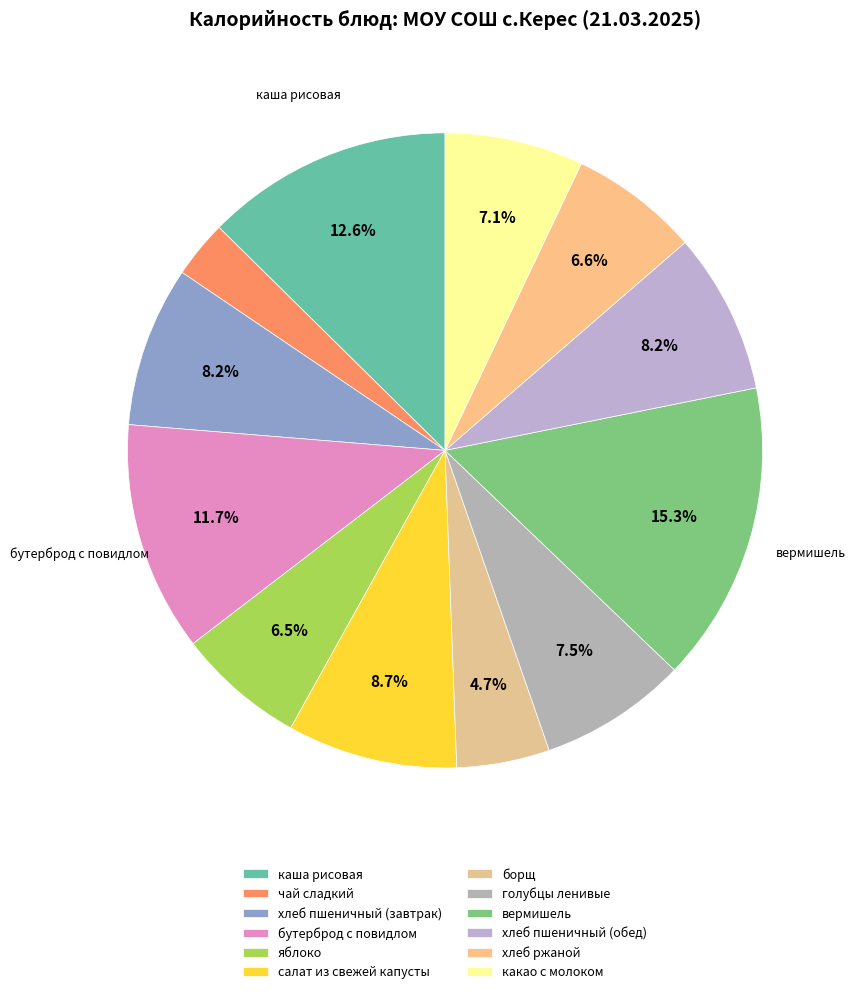

To the nearest percent, what is the average slice percentage?

8%